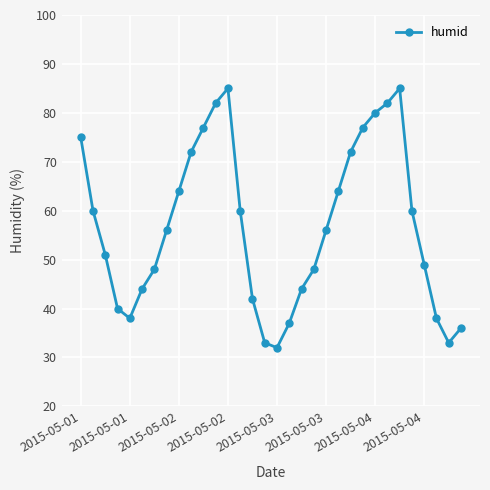

What is the maximum value shown in the chart?

85